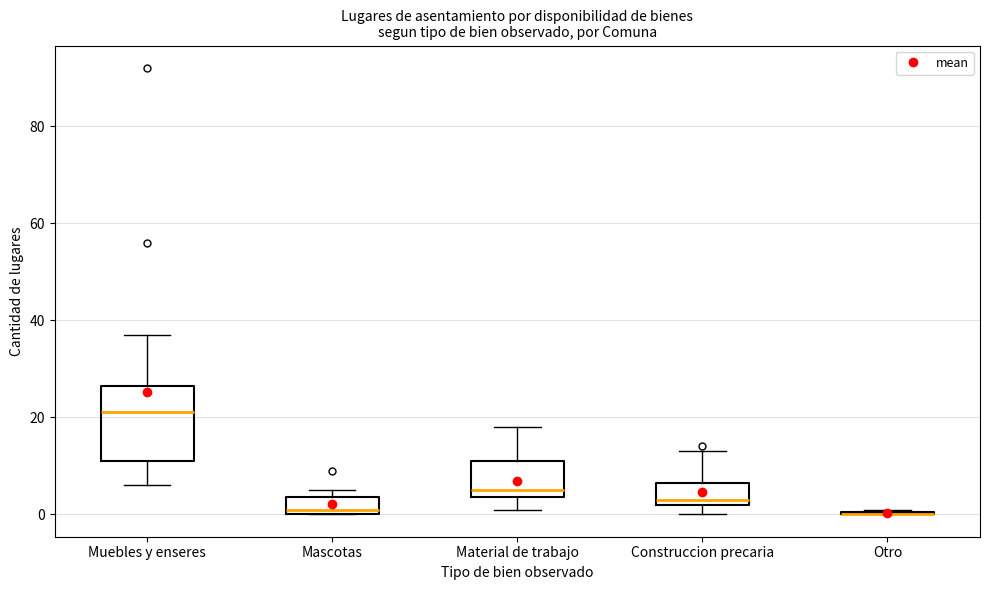

Where does the upper whisker of the box for Material de trabajo end on the y-axis? The values are not printed on the chart, so give them approximately, as read against the axis.

18